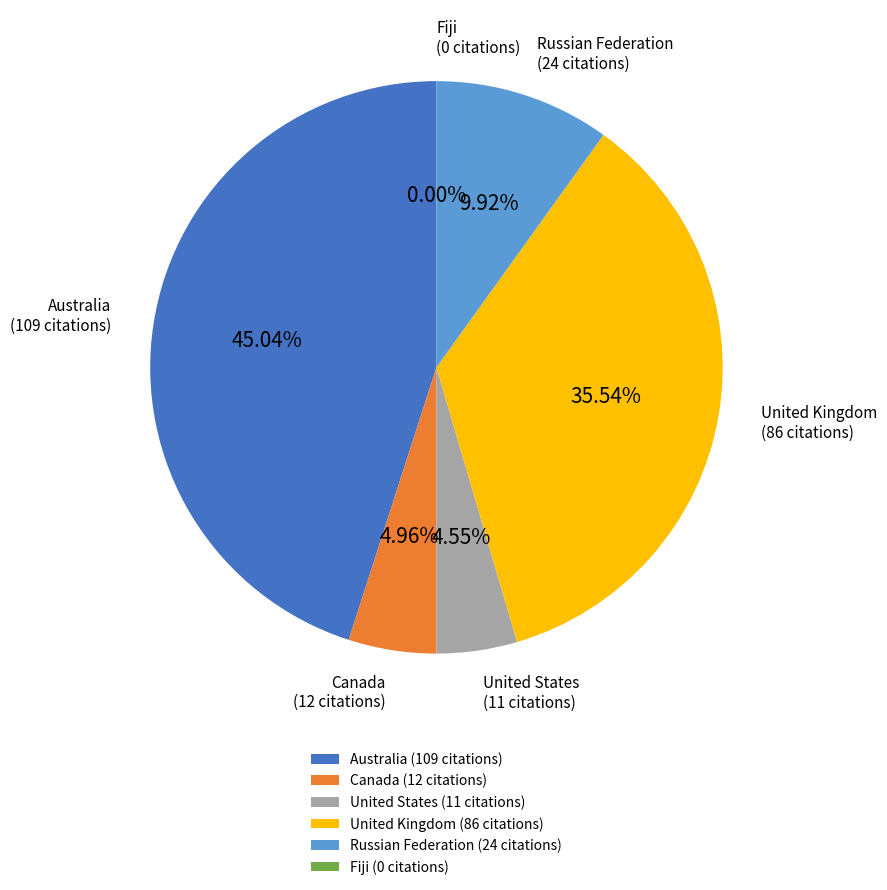

Which category has the smallest portion of the pie?

Fiji